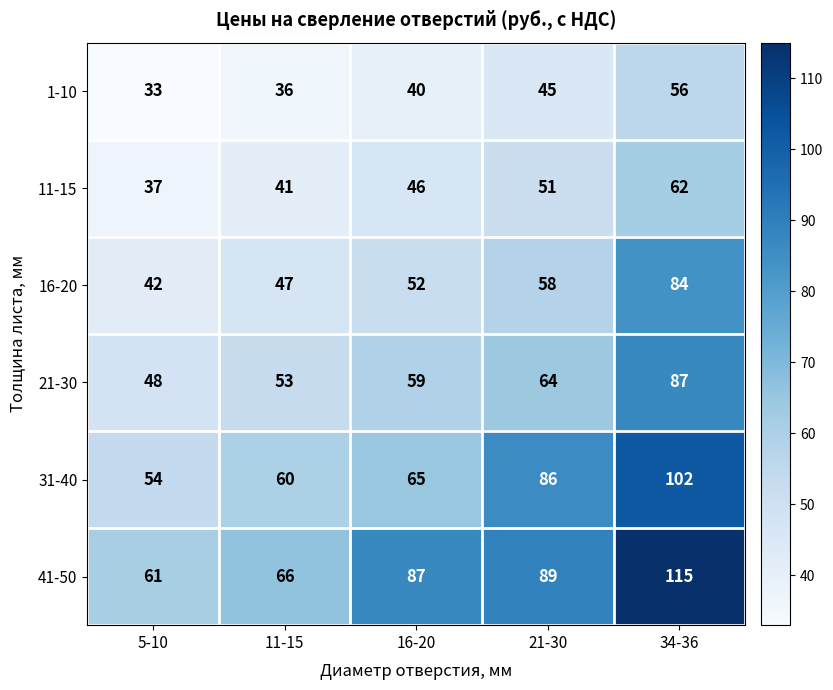

Reading left to right, extract all data points from this chart.

1-10: 5-10=33	11-15=36	16-20=40	21-30=45	34-36=56
11-15: 5-10=37	11-15=41	16-20=46	21-30=51	34-36=62
16-20: 5-10=42	11-15=47	16-20=52	21-30=58	34-36=84
21-30: 5-10=48	11-15=53	16-20=59	21-30=64	34-36=87
31-40: 5-10=54	11-15=60	16-20=65	21-30=86	34-36=102
41-50: 5-10=61	11-15=66	16-20=87	21-30=89	34-36=115